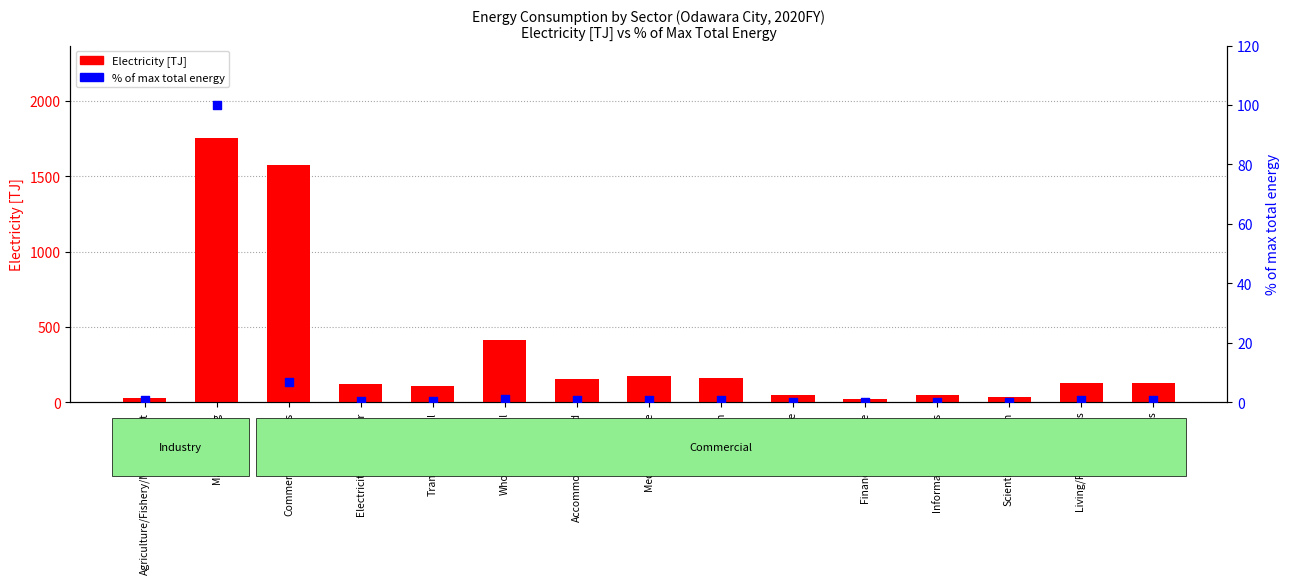

Is the value of % of max total energy at Wholesale/Retail greater than the value of Electricity [TJ] at Scientific/Research?

No